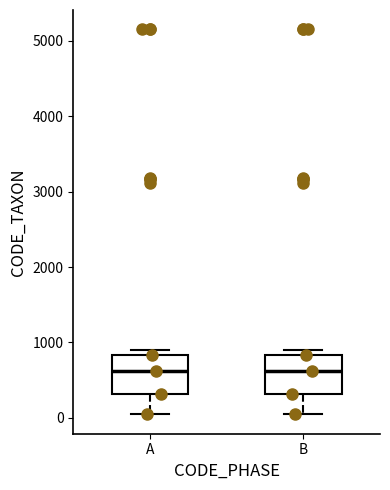

Where is the lower edge of the box for B on the y-axis? The values are not printed on the chart, so give them approximately, as read against the axis.

300